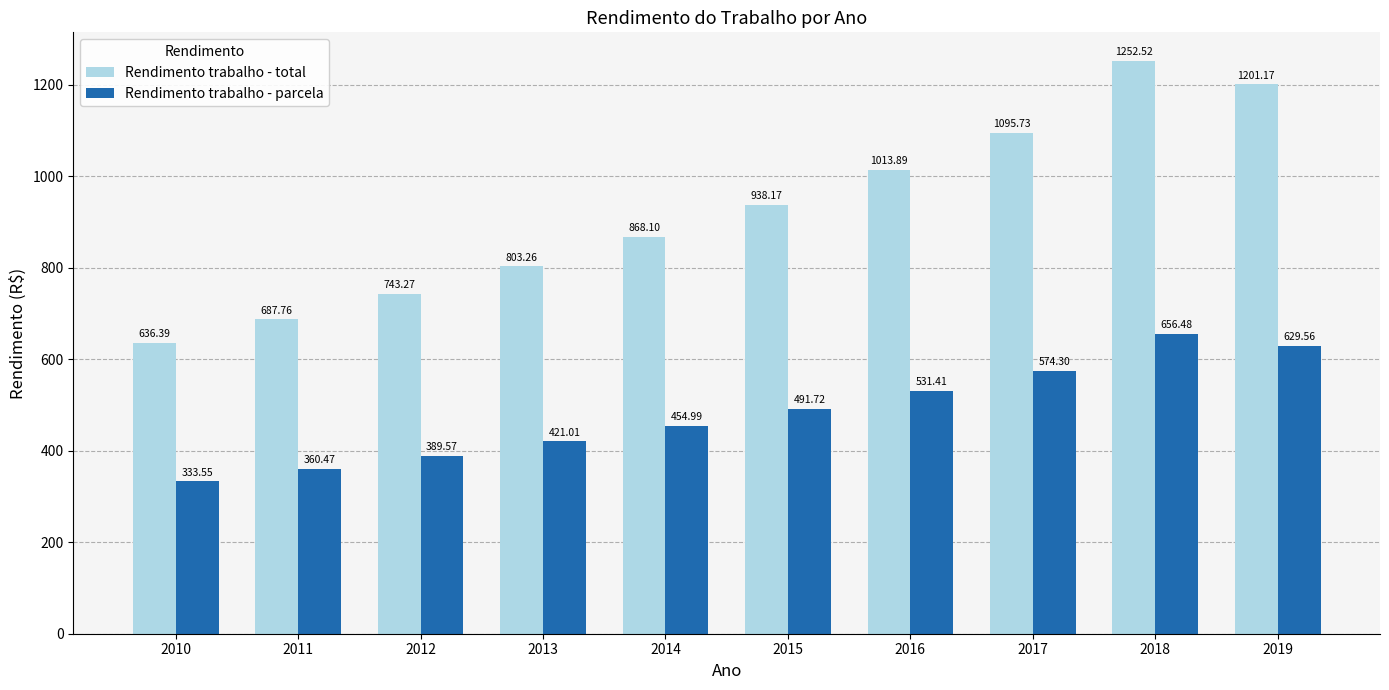

What is the average value of the Rendimento trabalho - total series?

924.0